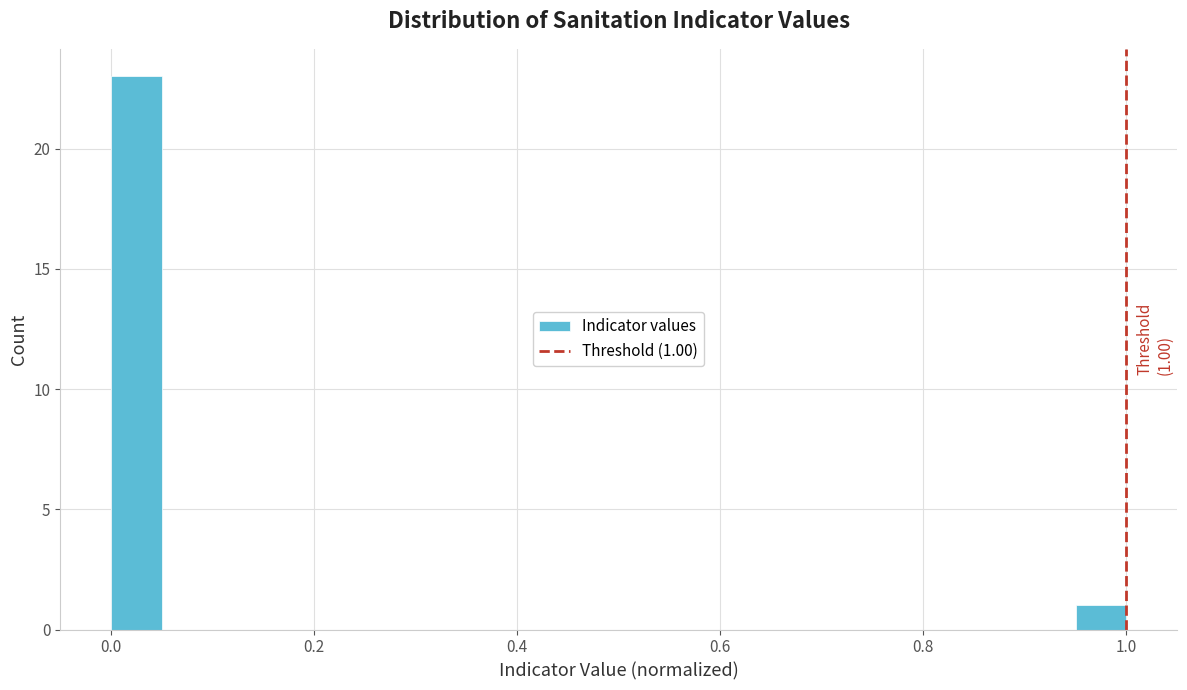

Around what value on the x-axis is the tallest bar? Give the approximate position of its centre, as read against the axis.

0.02